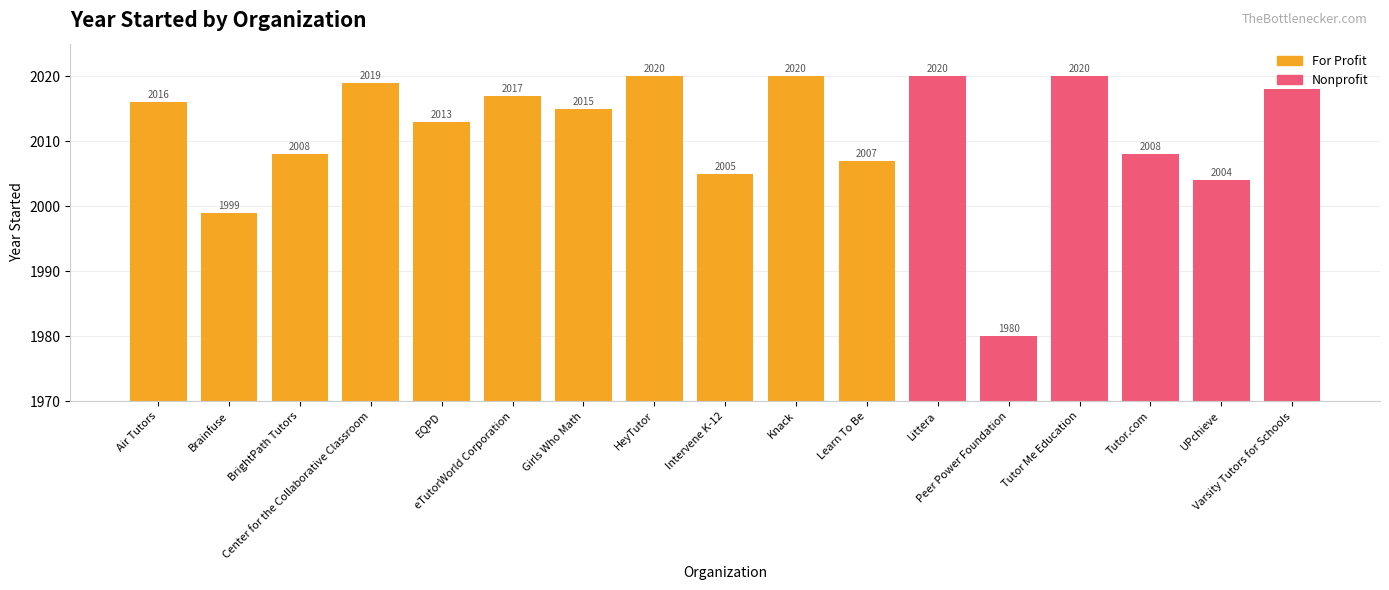

What is the difference between the maximum and second lowest values?

21